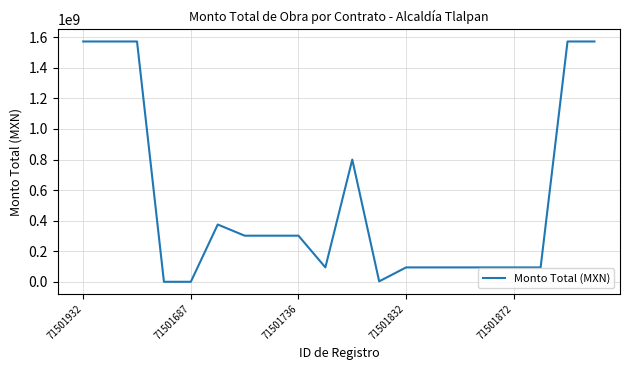

What is the difference between the maximum and minimum values?

1572120542